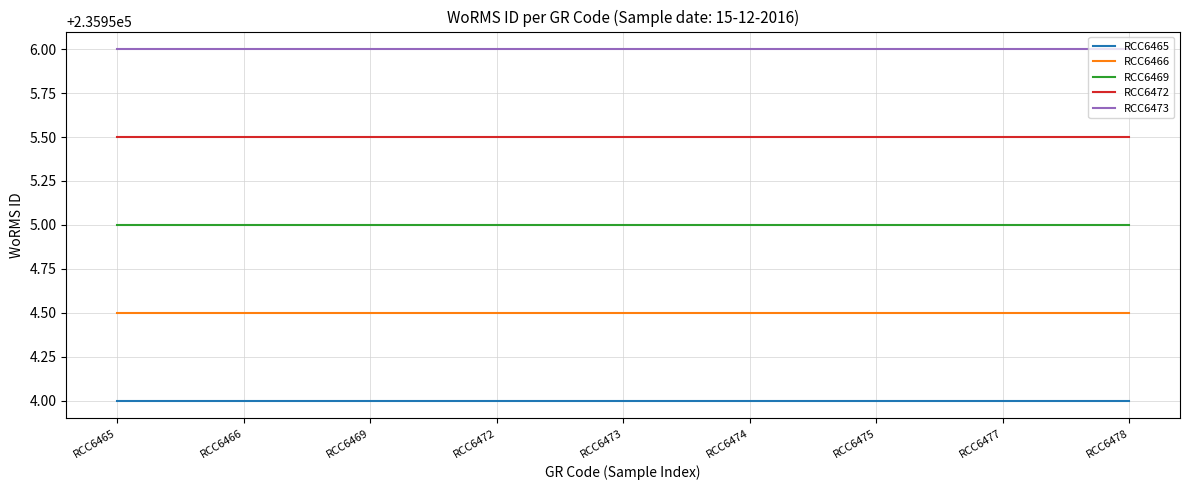

How many categories are shown in the chart?

9